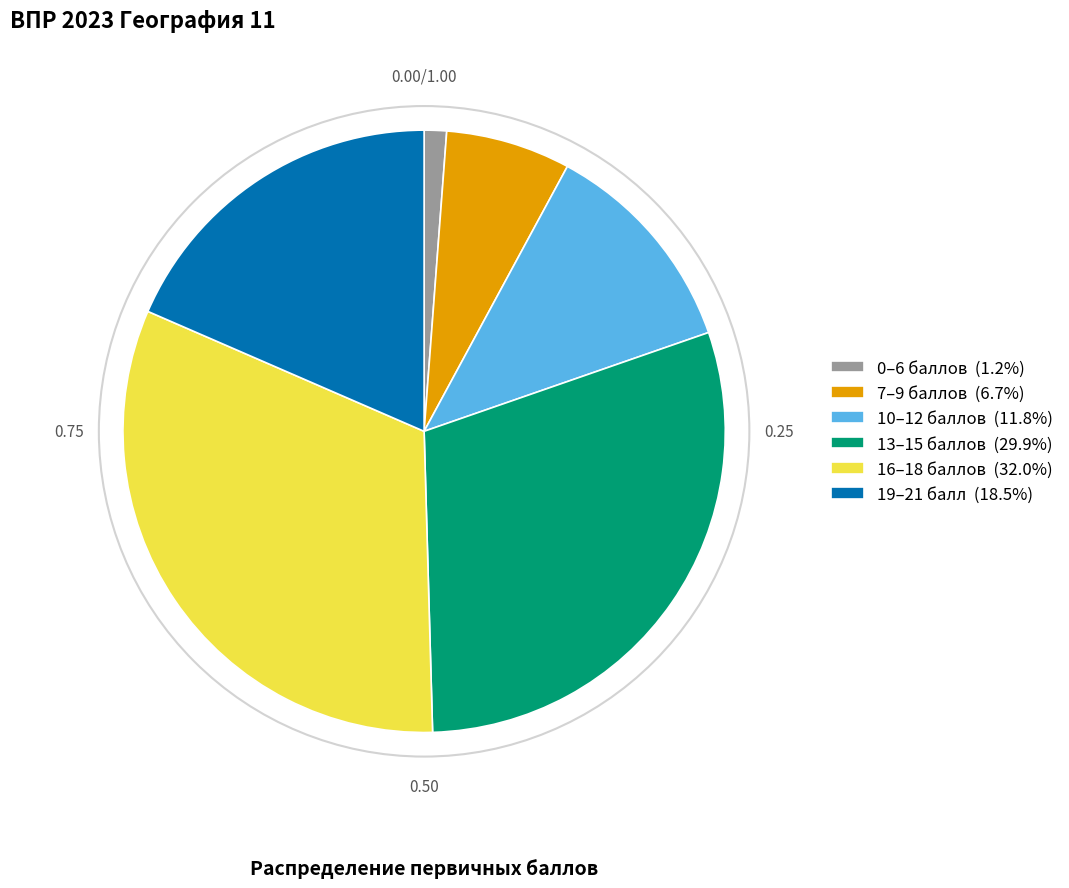

Is there a majority slice in this chart?

No